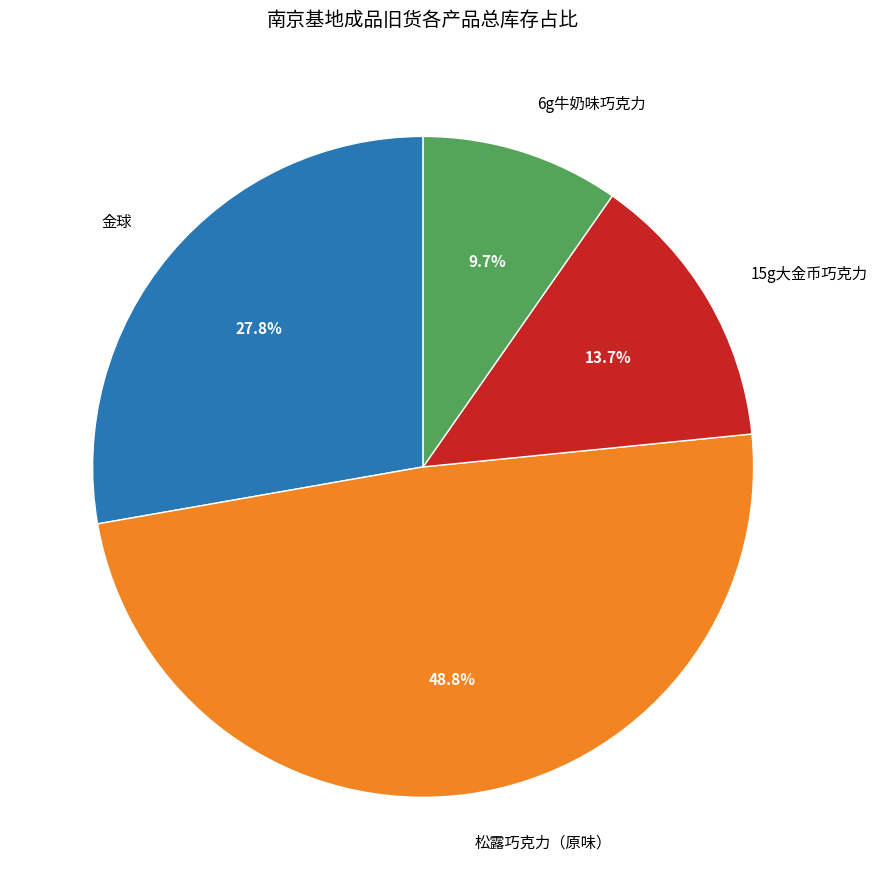

What percentage is NOT represented by 金球?

72.2%